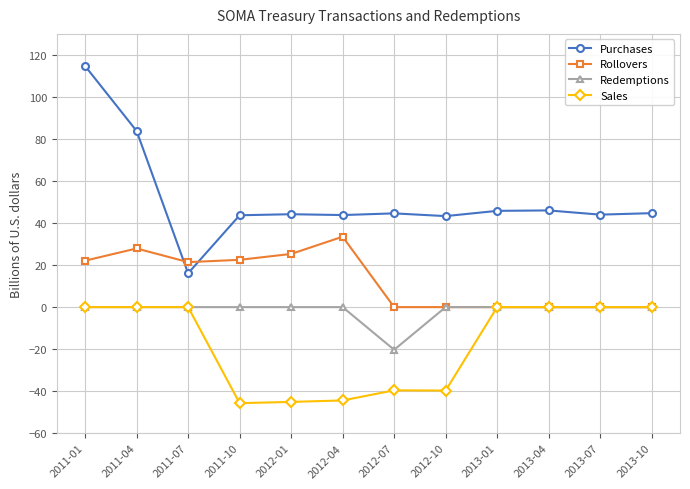

Rank the series by their average value, from highest to lowest.

Purchases, Rollovers, Redemptions, Sales